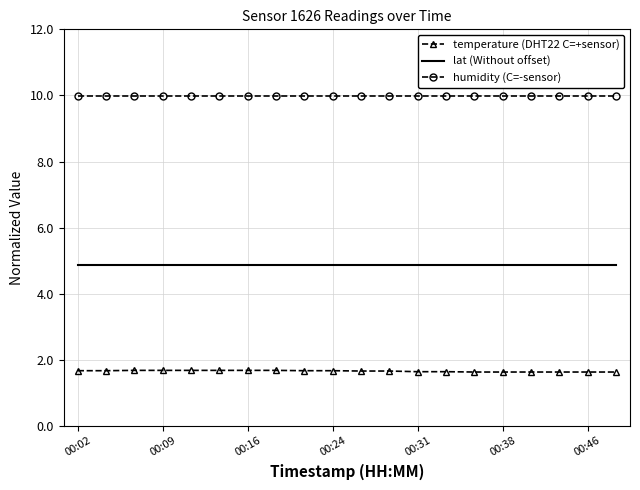

Which series has the largest total across all categories?

humidity (C=-sensor)